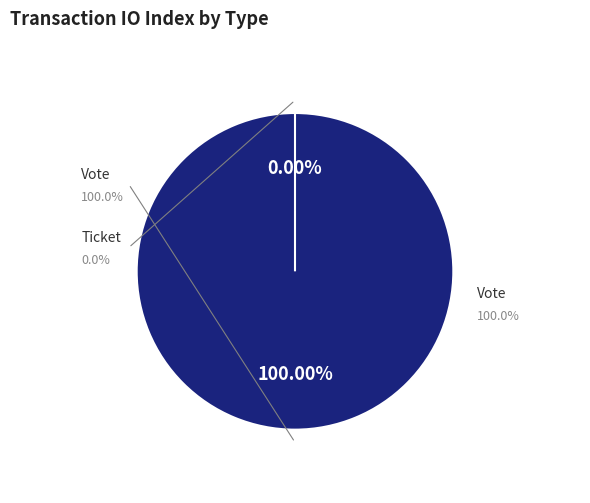

How many slices are in this pie chart?

2